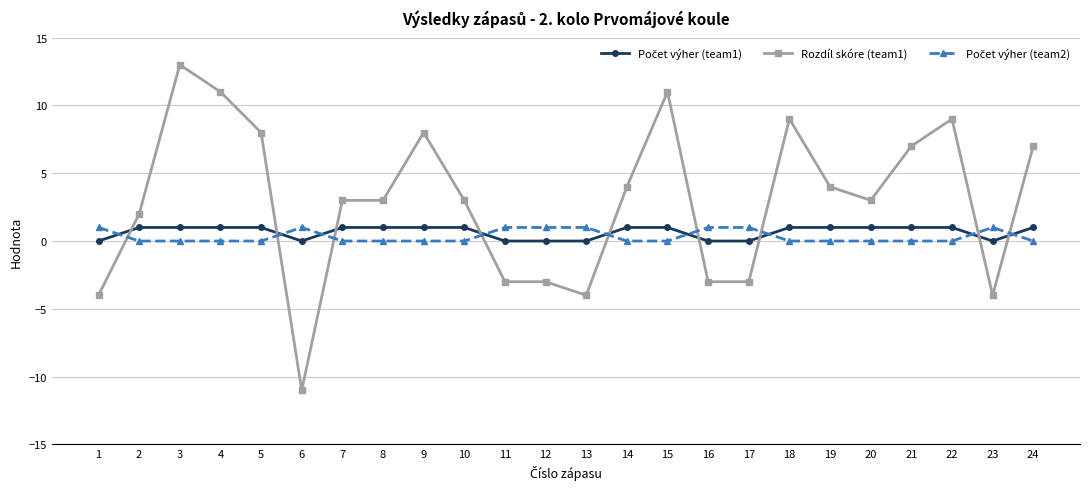

At which category is the sum across all series the highest?

3